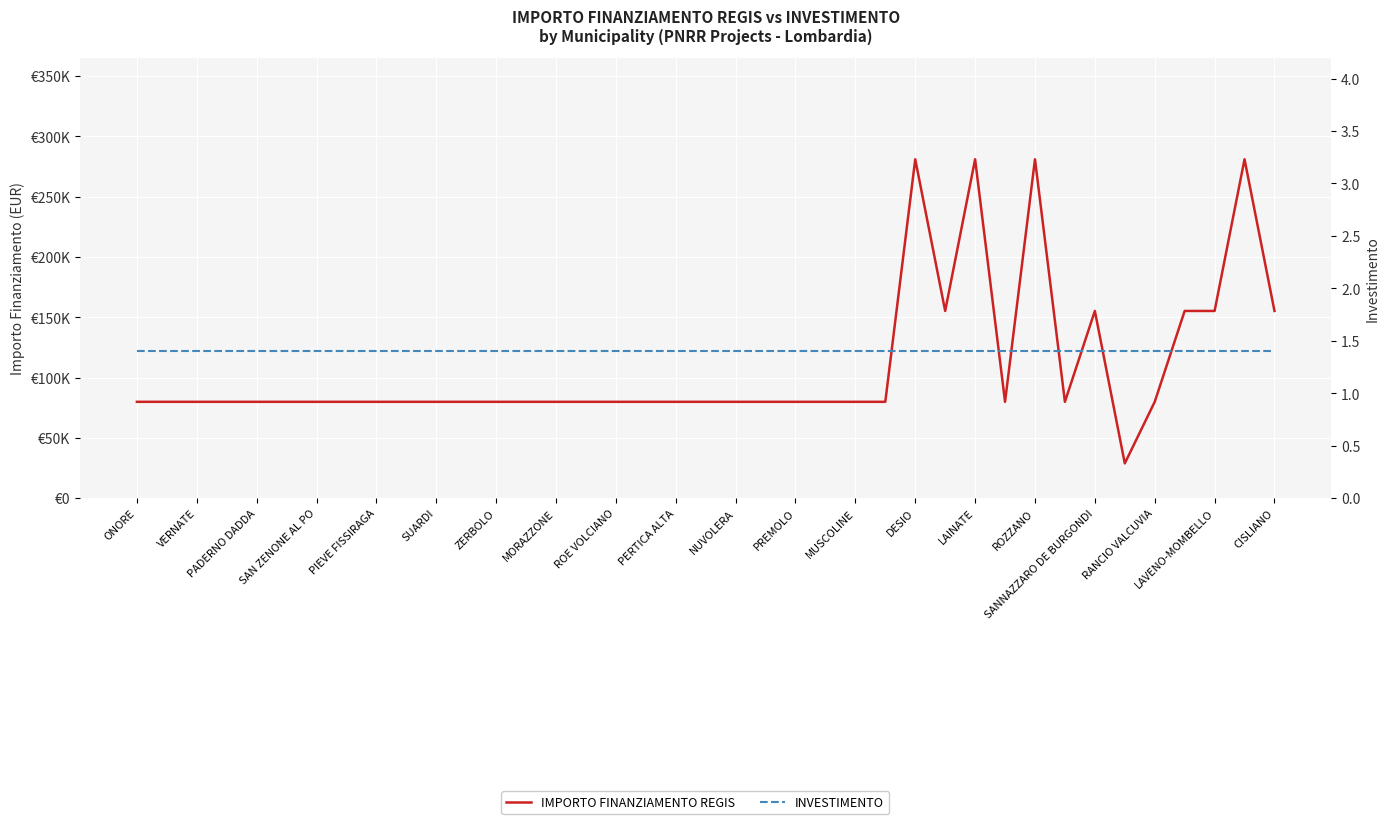

Rank the series by their maximum value, from lowest to highest.

INVESTIMENTO, IMPORTO FINANZIAMENTO REGIS